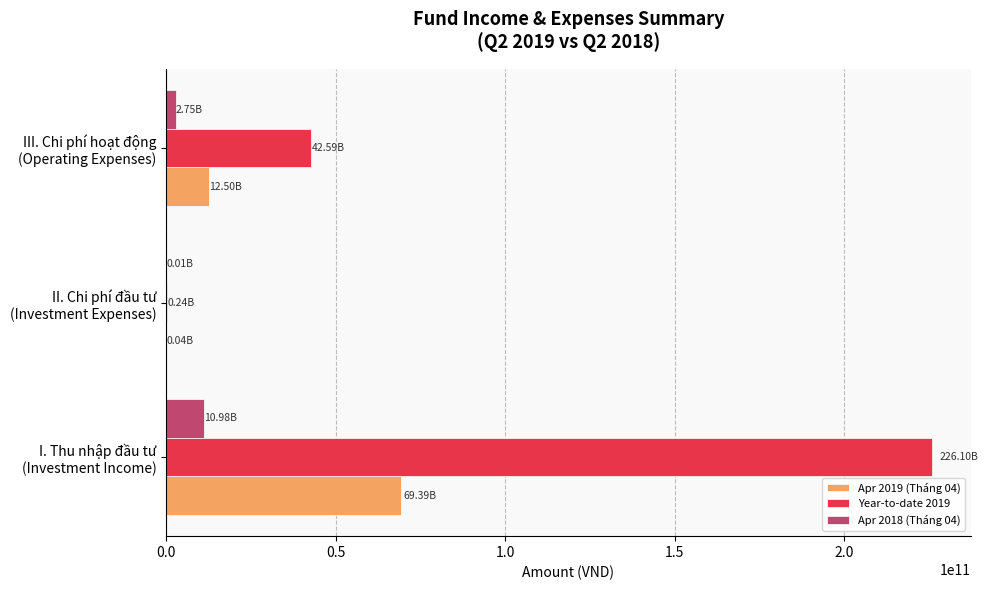

Which series has the largest total across all categories?

Year-to-date 2019